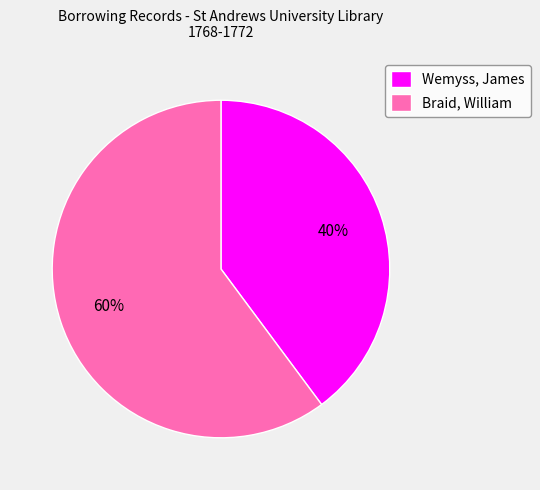

Is there any slice that represents more than half of the pie?

Yes